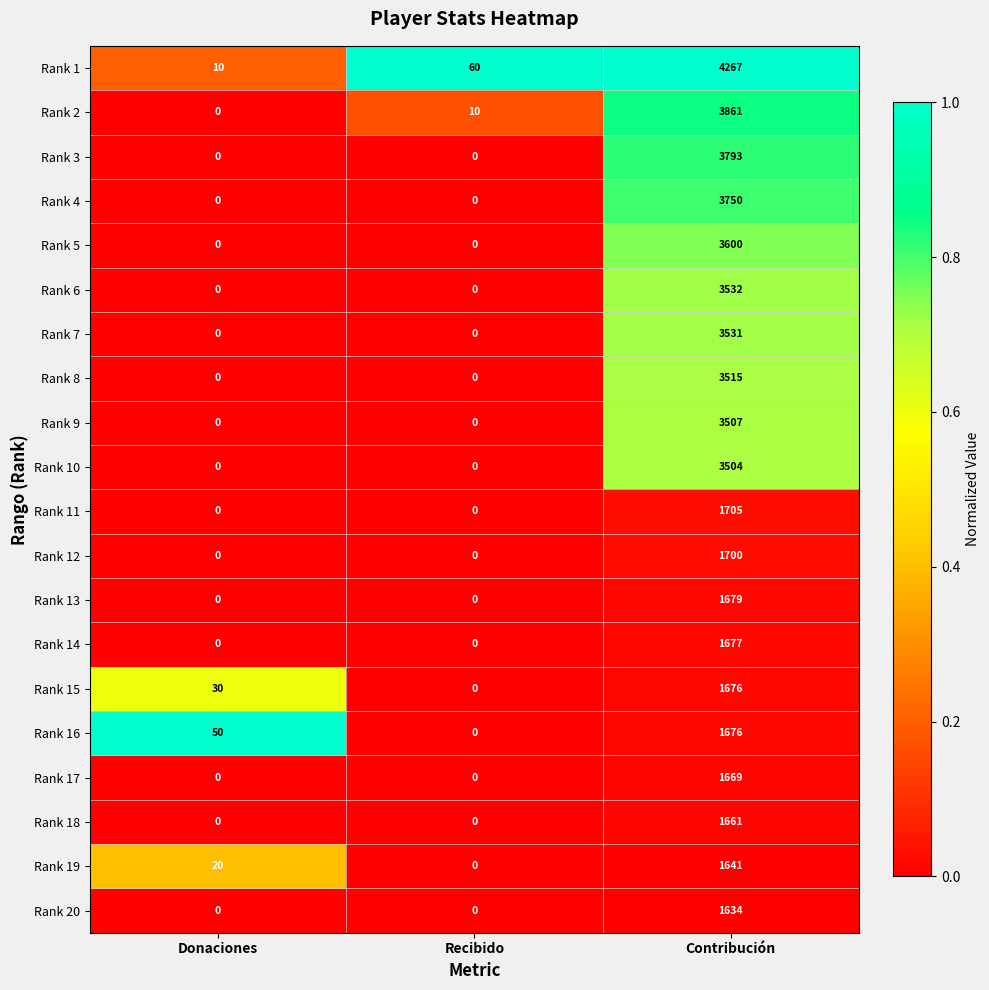

How many values in Rank 5 are above zero?

1